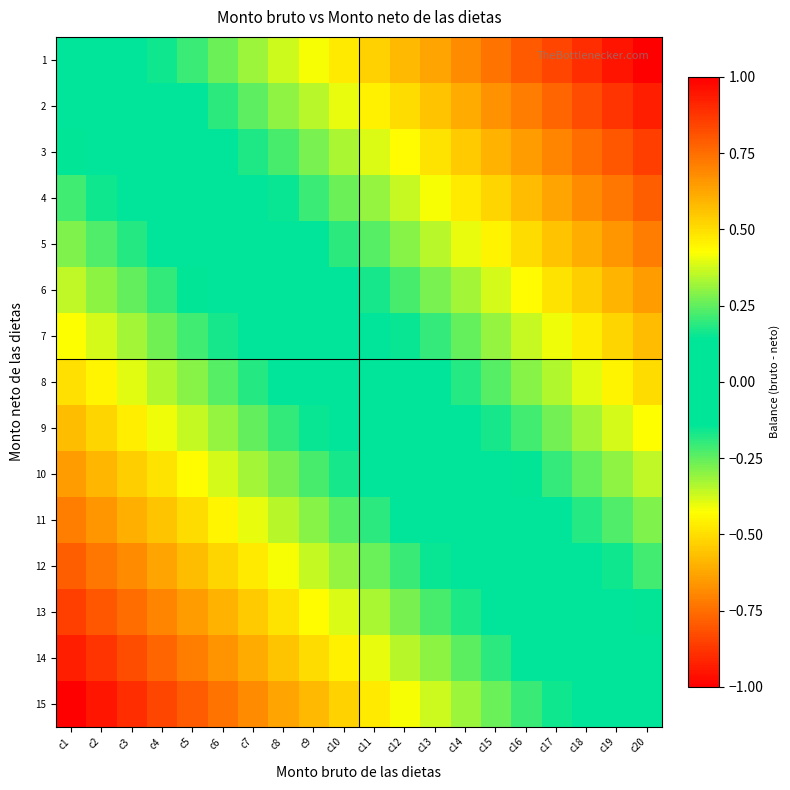

Reading left to right, what are all the values shown in this chart?

1: c1=0.0	c2=0.1	c3=0.1	c4=0.2	c5=0.2	c6=0.3	c7=0.3	c8=0.4	c9=0.4	c10=0.5	c11=0.5	c12=0.6	c13=0.6	c14=0.7	c15=0.7	c16=0.8	c17=0.8	c18=0.9	c19=0.9	c20=1.0
2: c1=-0.1	c2=-0.0	c3=0.0	c4=0.1	c5=0.1	c6=0.2	c7=0.2	c8=0.3	c9=0.3	c10=0.4	c11=0.5	c12=0.5	c13=0.6	c14=0.6	c15=0.7	c16=0.7	c17=0.8	c18=0.8	c19=0.9	c20=0.9
3: c1=-0.1	c2=-0.1	c3=-0.0	c4=0.0	c5=0.1	c6=0.1	c7=0.2	c8=0.2	c9=0.3	c10=0.3	c11=0.4	c12=0.4	c13=0.5	c14=0.5	c15=0.6	c16=0.6	c17=0.7	c18=0.8	c19=0.8	c20=0.9
4: c1=-0.2	c2=-0.2	c3=-0.1	c4=-0.1	c5=-0.0	c6=0.0	c7=0.1	c8=0.2	c9=0.2	c10=0.3	c11=0.3	c12=0.4	c13=0.4	c14=0.5	c15=0.5	c16=0.6	c17=0.6	c18=0.7	c19=0.7	c20=0.8
5: c1=-0.3	c2=-0.2	c3=-0.2	c4=-0.1	c5=-0.1	c6=-0.0	c7=0.0	c8=0.1	c9=0.1	c10=0.2	c11=0.2	c12=0.3	c13=0.3	c14=0.4	c15=0.5	c16=0.5	c17=0.6	c18=0.6	c19=0.7	c20=0.7
6: c1=-0.4	c2=-0.3	c3=-0.3	c4=-0.2	c5=-0.1	c6=-0.1	c7=-0.0	c8=0.0	c9=0.1	c10=0.1	c11=0.2	c12=0.2	c13=0.3	c14=0.3	c15=0.4	c16=0.4	c17=0.5	c18=0.5	c19=0.6	c20=0.6
7: c1=-0.4	c2=-0.4	c3=-0.3	c4=-0.3	c5=-0.2	c6=-0.2	c7=-0.1	c8=-0.1	c9=-0.0	c10=0.0	c11=0.1	c12=0.2	c13=0.2	c14=0.3	c15=0.3	c16=0.4	c17=0.4	c18=0.5	c19=0.5	c20=0.6
8: c1=-0.5	c2=-0.4	c3=-0.4	c4=-0.3	c5=-0.3	c6=-0.2	c7=-0.2	c8=-0.1	c9=-0.1	c10=-0.0	c11=0.0	c12=0.1	c13=0.1	c14=0.2	c15=0.2	c16=0.3	c17=0.3	c18=0.4	c19=0.4	c20=0.5
9: c1=-0.6	c2=-0.5	c3=-0.5	c4=-0.4	c5=-0.4	c6=-0.3	c7=-0.3	c8=-0.2	c9=-0.2	c10=-0.1	c11=-0.0	c12=0.0	c13=0.1	c14=0.1	c15=0.2	c16=0.2	c17=0.3	c18=0.3	c19=0.4	c20=0.4
10: c1=-0.6	c2=-0.6	c3=-0.5	c4=-0.5	c5=-0.4	c6=-0.4	c7=-0.3	c8=-0.3	c9=-0.2	c10=-0.2	c11=-0.1	c12=-0.1	c13=-0.0	c14=0.0	c15=0.1	c16=0.1	c17=0.2	c18=0.3	c19=0.3	c20=0.4
11: c1=-0.7	c2=-0.7	c3=-0.6	c4=-0.6	c5=-0.5	c6=-0.5	c7=-0.4	c8=-0.3	c9=-0.3	c10=-0.2	c11=-0.2	c12=-0.1	c13=-0.1	c14=-0.0	c15=0.0	c16=0.1	c17=0.1	c18=0.2	c19=0.2	c20=0.3
12: c1=-0.8	c2=-0.7	c3=-0.7	c4=-0.6	c5=-0.6	c6=-0.5	c7=-0.5	c8=-0.4	c9=-0.4	c10=-0.3	c11=-0.3	c12=-0.2	c13=-0.2	c14=-0.1	c15=-0.0	c16=0.0	c17=0.1	c18=0.1	c19=0.2	c20=0.2
13: c1=-0.9	c2=-0.8	c3=-0.8	c4=-0.7	c5=-0.6	c6=-0.6	c7=-0.5	c8=-0.5	c9=-0.4	c10=-0.4	c11=-0.3	c12=-0.3	c13=-0.2	c14=-0.2	c15=-0.1	c16=-0.1	c17=-0.0	c18=0.0	c19=0.1	c20=0.1
14: c1=-0.9	c2=-0.9	c3=-0.8	c4=-0.8	c5=-0.7	c6=-0.7	c7=-0.6	c8=-0.6	c9=-0.5	c10=-0.5	c11=-0.4	c12=-0.3	c13=-0.3	c14=-0.2	c15=-0.2	c16=-0.1	c17=-0.1	c18=-0.0	c19=0.0	c20=0.1
15: c1=-1.0	c2=-0.9	c3=-0.9	c4=-0.8	c5=-0.8	c6=-0.7	c7=-0.7	c8=-0.6	c9=-0.6	c10=-0.5	c11=-0.5	c12=-0.4	c13=-0.4	c14=-0.3	c15=-0.3	c16=-0.2	c17=-0.2	c18=-0.1	c19=-0.1	c20=0.0